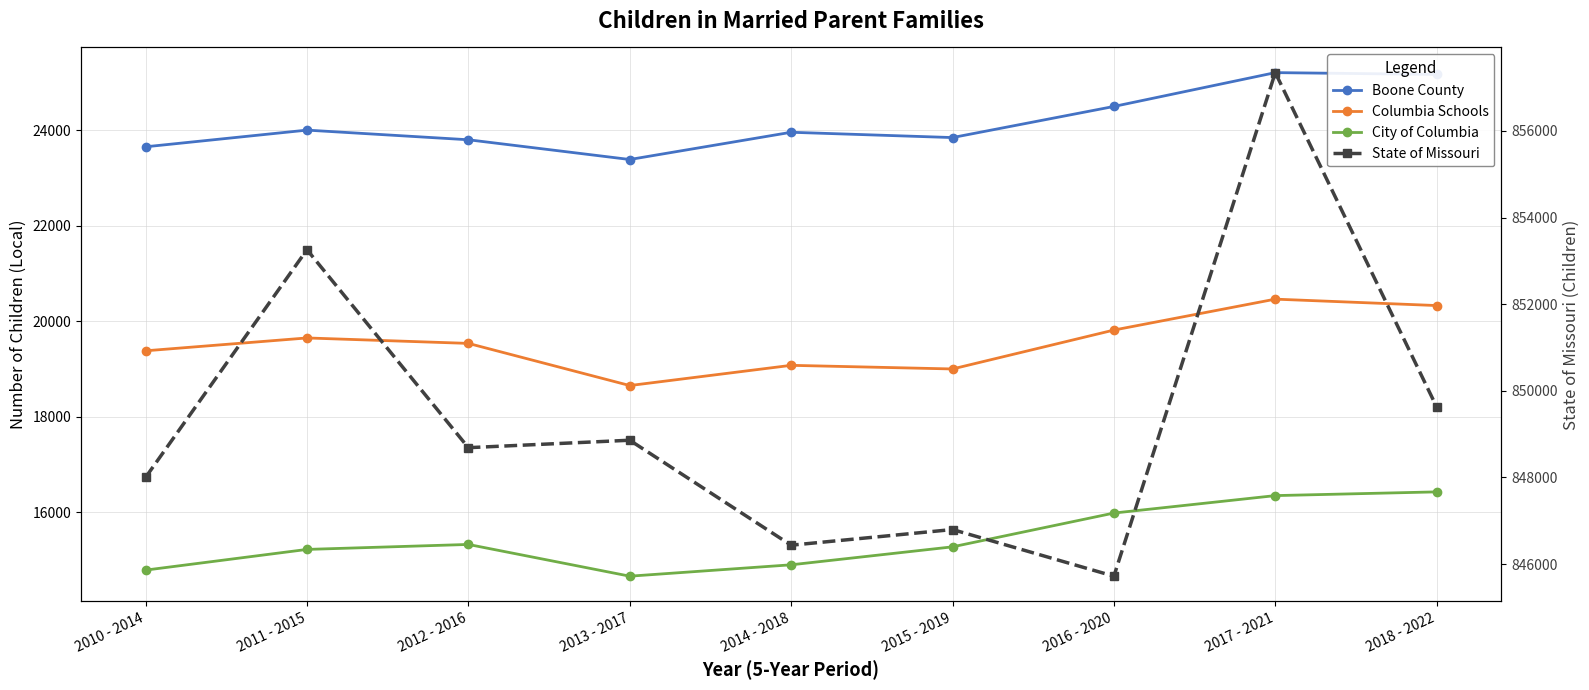

Reading left to right, extract all data points from this chart.

Boone County: 23651	24000	23798	23385	23955	23844	24495	25203	25165
Columbia Schools: 19382	19651	19537	18655	19078	19002	19816	20463	20329
City of Columbia: 14793	15226	15330	14666	14904	15280	15987	16352	16430
State of Missouri: 848000	853257	848686	848858	846434	846796	845719	857346	849626